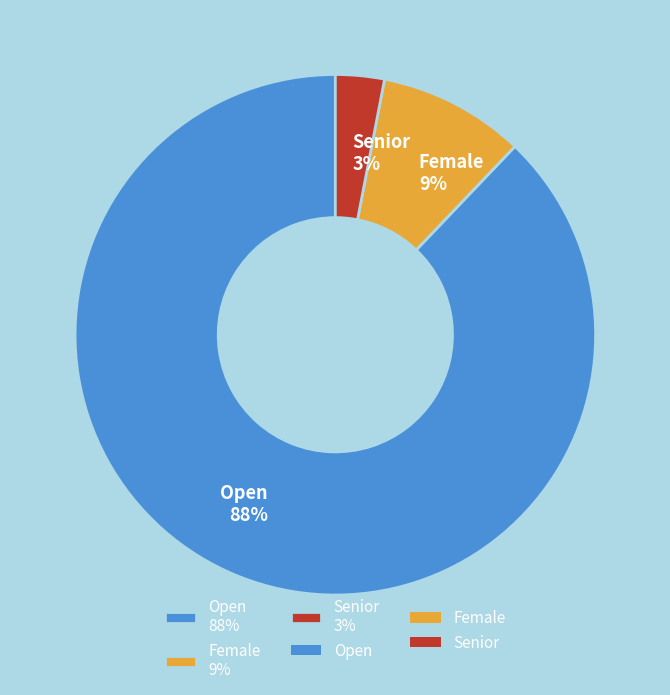

How many slices are in this pie chart?

3